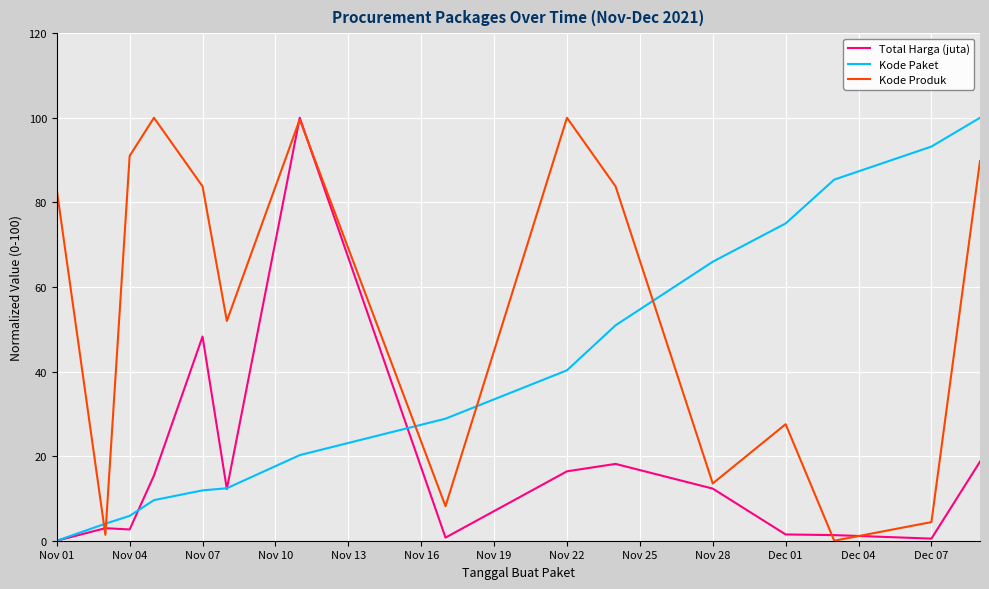

What is the greatest value displayed?

100.0